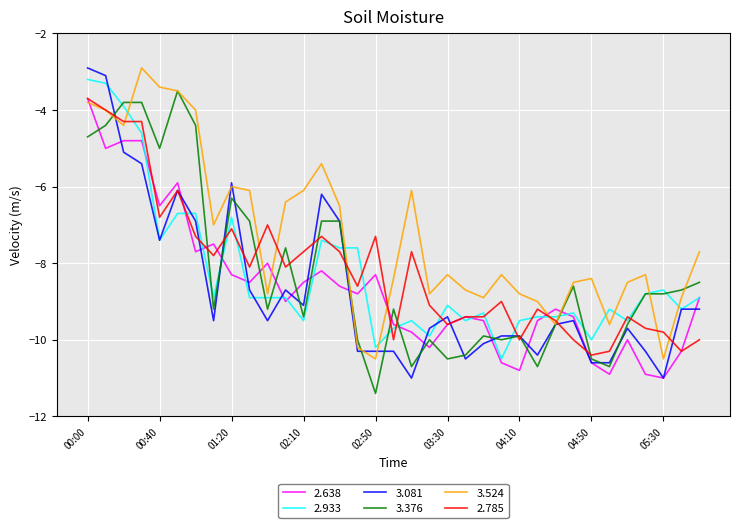

Which series has the largest total across all categories?

3.524